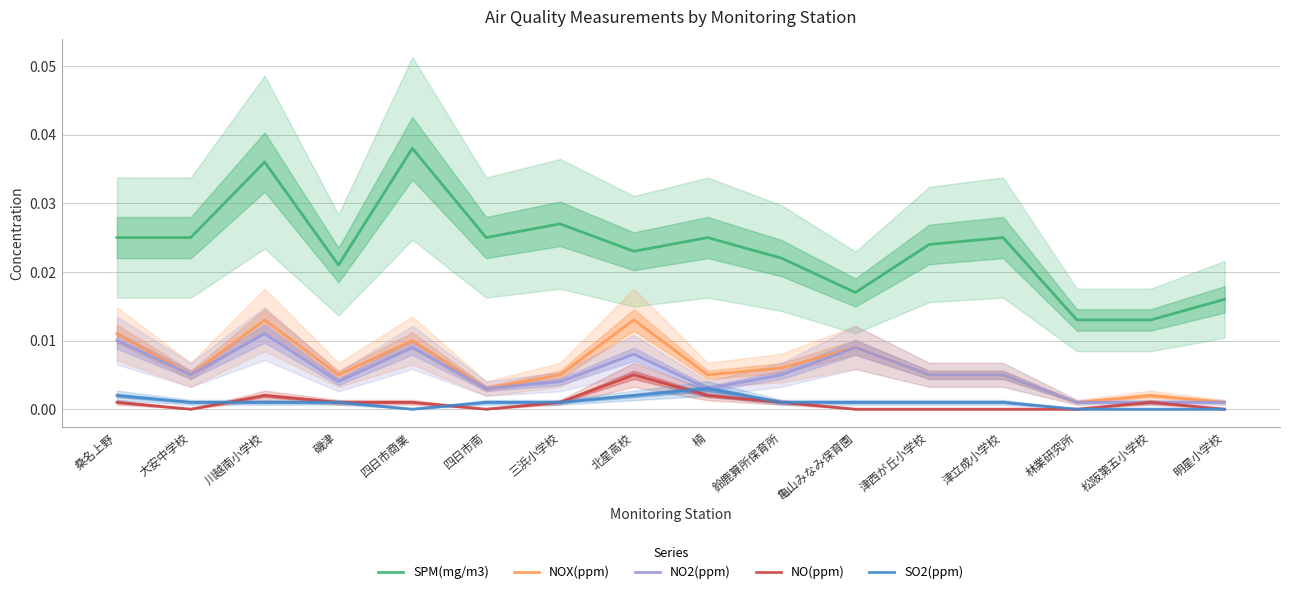

How many interior local peaks does the NOX(ppm) series have?

5